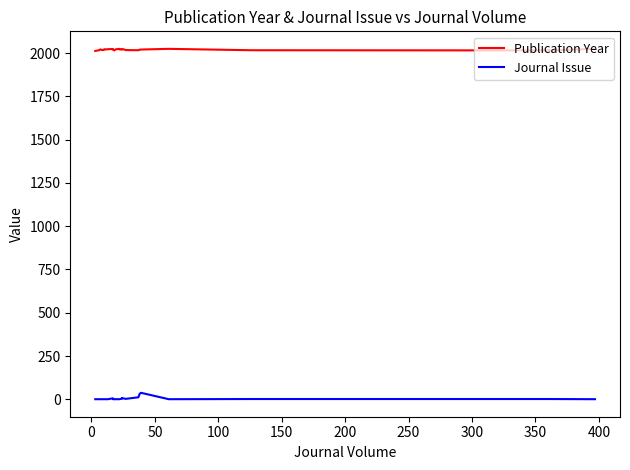

At how many categories does at least one series exceed 54?

29